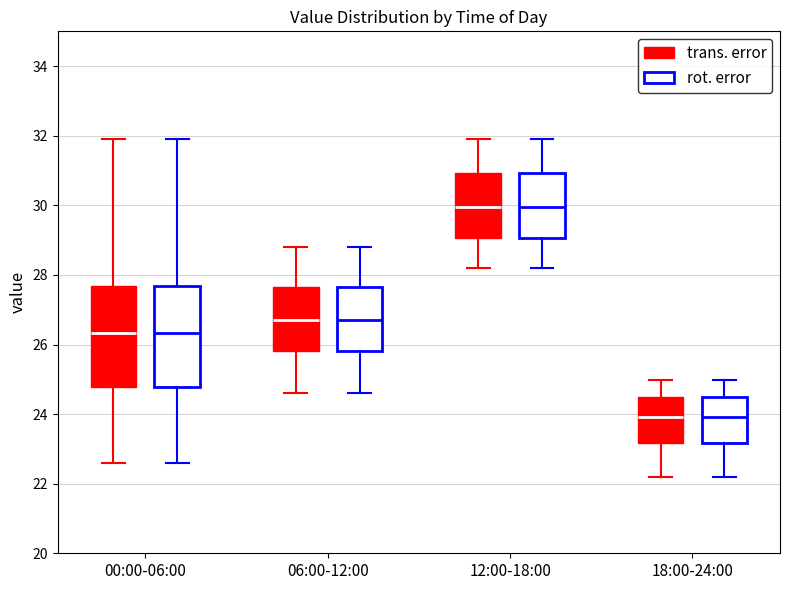

Reading left to right, transcribe this box plot: for each box, give where its median line is, the range the box spans, and where its two whiskers end, as read against the y-axis. The values are not printed on the chart, so give them approximately, as read against the axis.

00:00-06:00 (trans. error): median 26.4, box 24.8 to 27.6, whiskers 22.6 to 32.0
00:00-06:00 (rot. error): median 26.4, box 24.8 to 27.6, whiskers 22.6 to 32.0
06:00-12:00 (trans. error): median 26.8, box 25.8 to 27.6, whiskers 24.6 to 28.8
06:00-12:00 (rot. error): median 26.8, box 25.8 to 27.6, whiskers 24.6 to 28.8
12:00-18:00 (trans. error): median 30.0, box 29.0 to 31.0, whiskers 28.2 to 32.0
12:00-18:00 (rot. error): median 30.0, box 29.0 to 31.0, whiskers 28.2 to 32.0
18:00-24:00 (trans. error): median 24.0, box 23.2 to 24.4, whiskers 22.2 to 25.0
18:00-24:00 (rot. error): median 24.0, box 23.2 to 24.4, whiskers 22.2 to 25.0